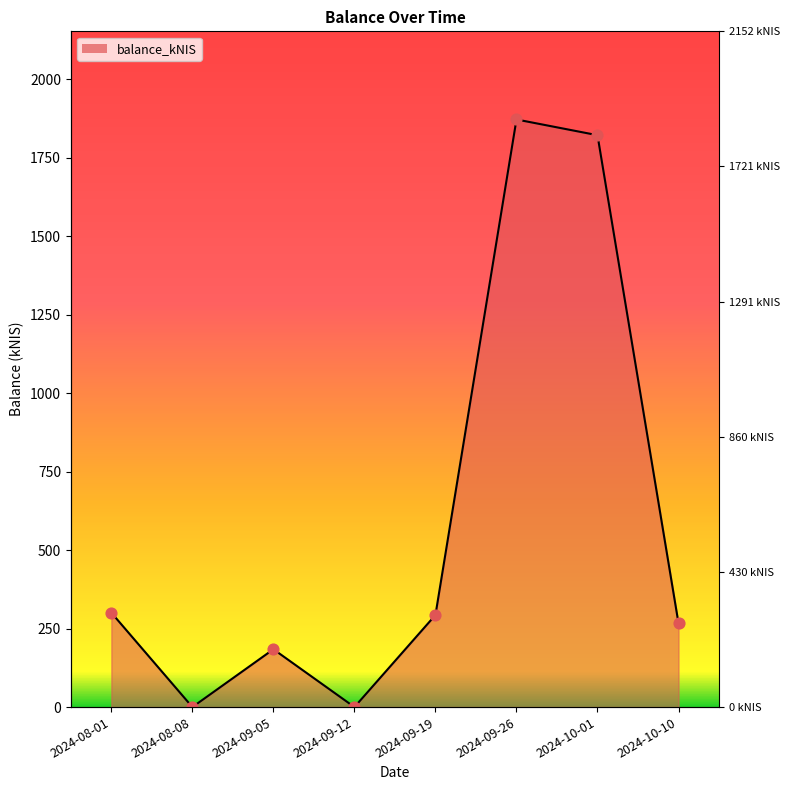

What is the ratio of the value at 2024-09-19 to the value at 2024-10-10?

1.1